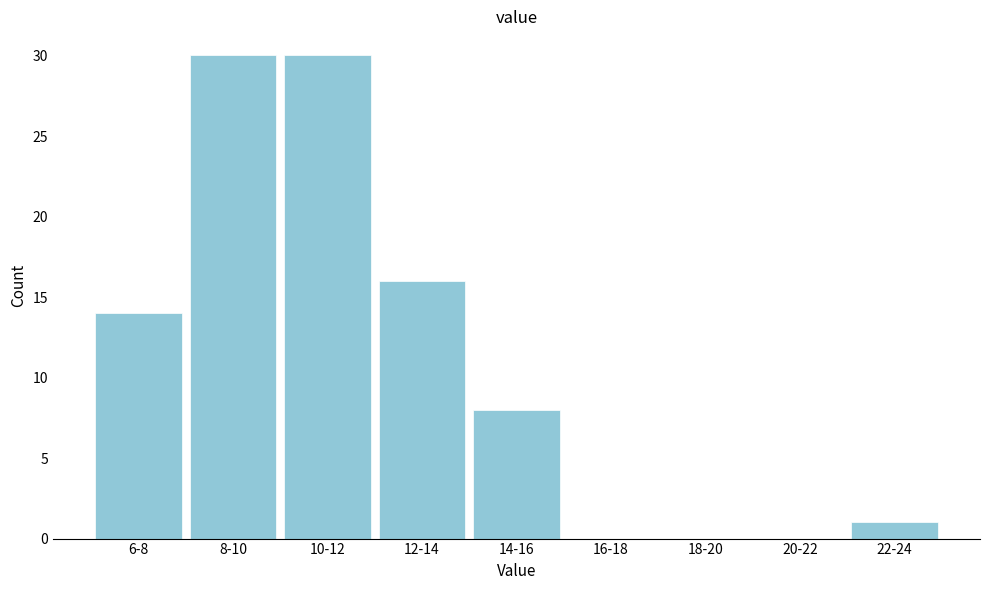

Reading right to left, extract all data points from this chart.

22-24=1	20-22=0	18-20=0	16-18=0	14-16=8	12-14=16	10-12=30	8-10=30	6-8=14